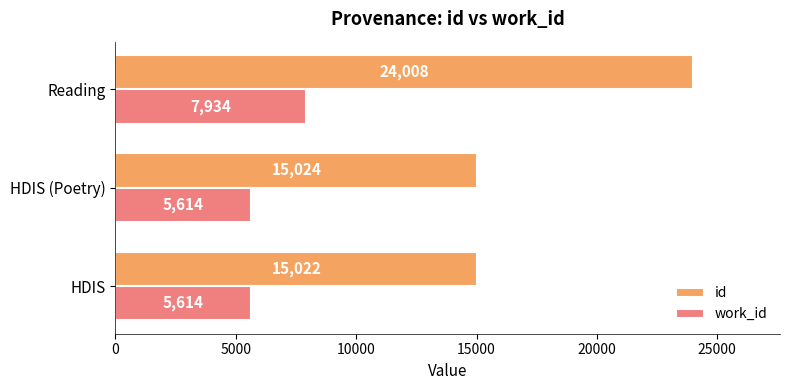

What is the total value across all series at HDIS (Poetry)?

20638